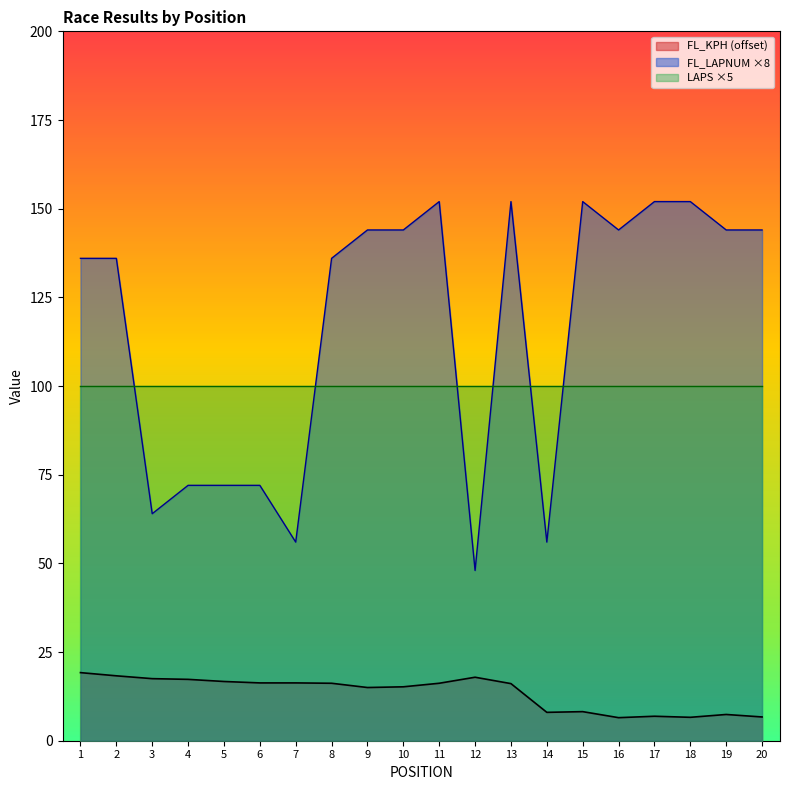

At which label does FL_KPH first exceed 16?

1